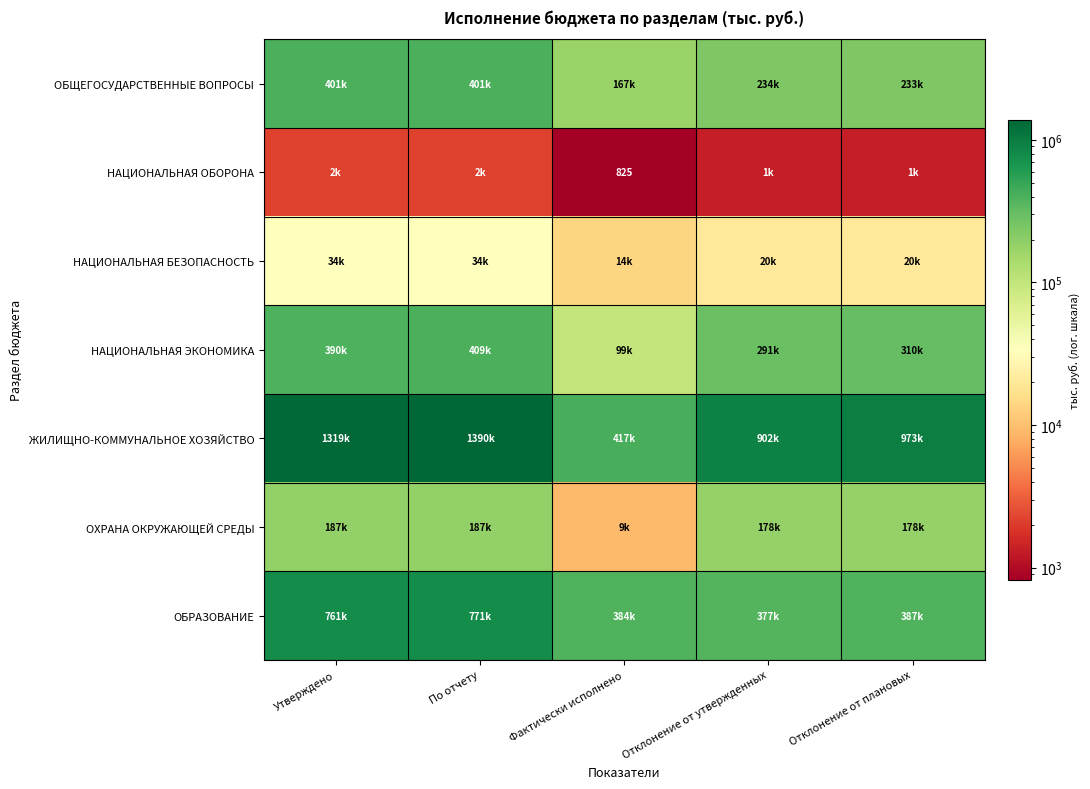

What is the approximate value of ОХРАНА ОКРУЖАЮЩЕЙ СРЕДЫ at Отклонение от утвержденных?

177539.1